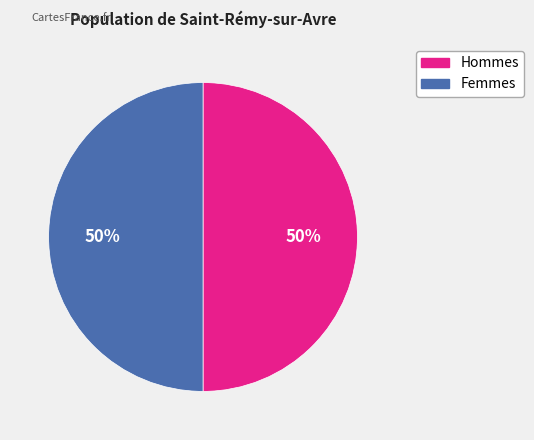

To the nearest percent, what is the average slice percentage?

50%